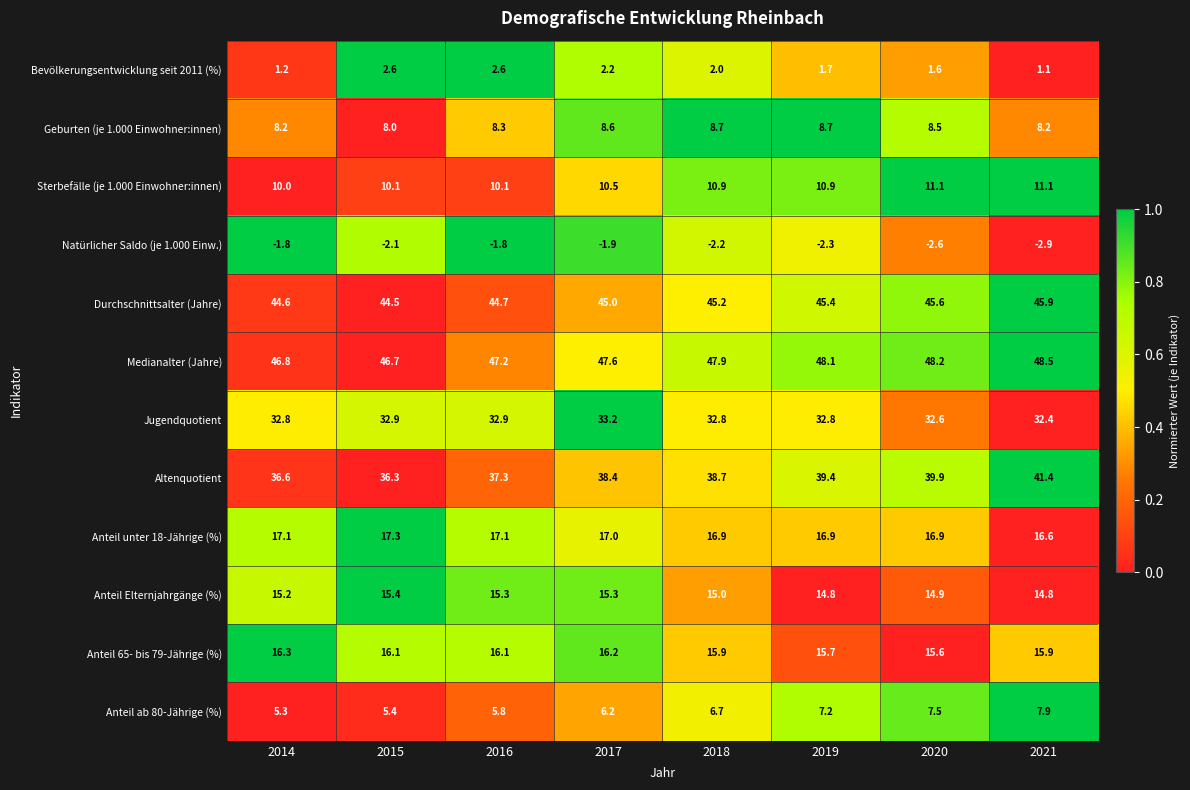

Which series has the widest spread of values?

Altenquotient